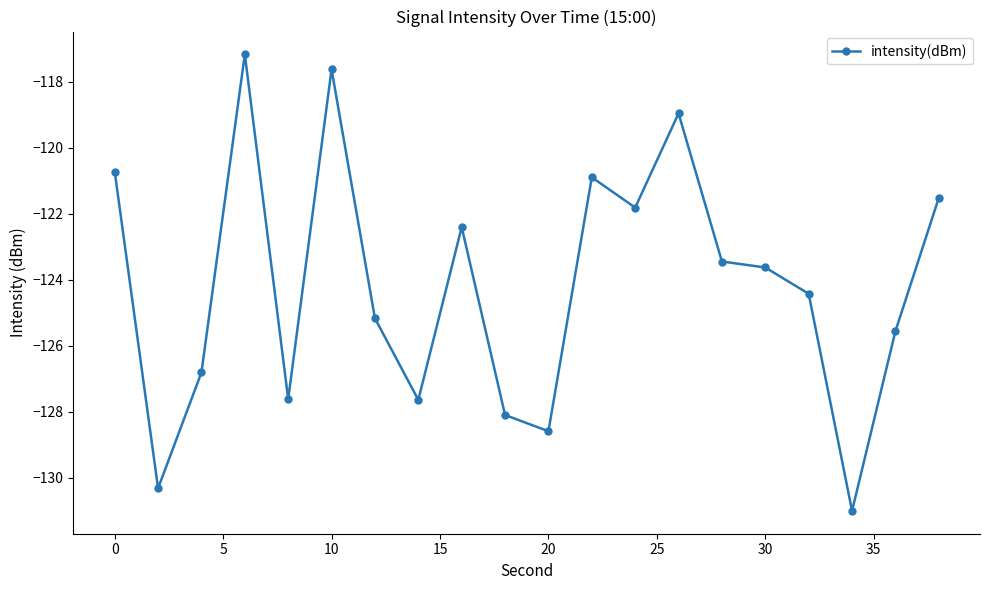

What is the difference between the maximum and second lowest values?

13.2